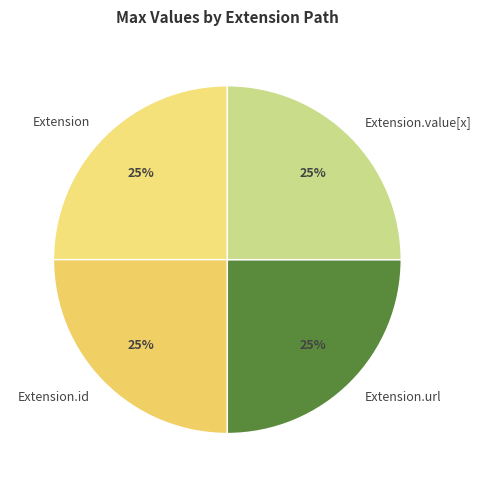

Is it true that Extension.url is 31% of the pie?

False